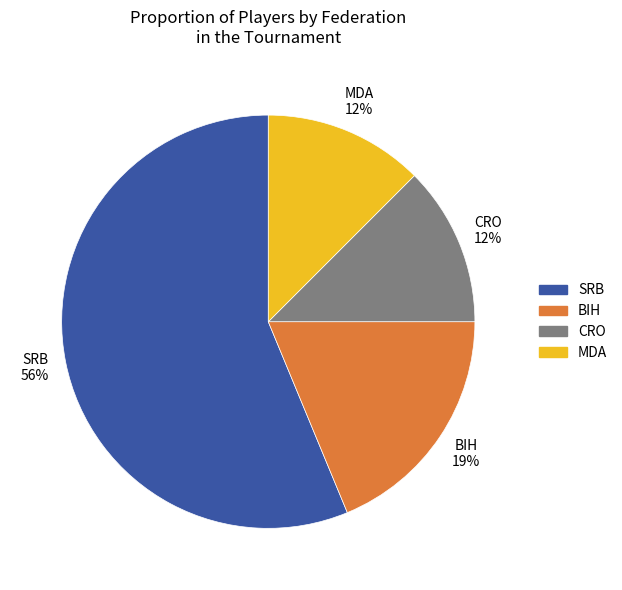

True or false: BIH accounts for 19% of the total.

True